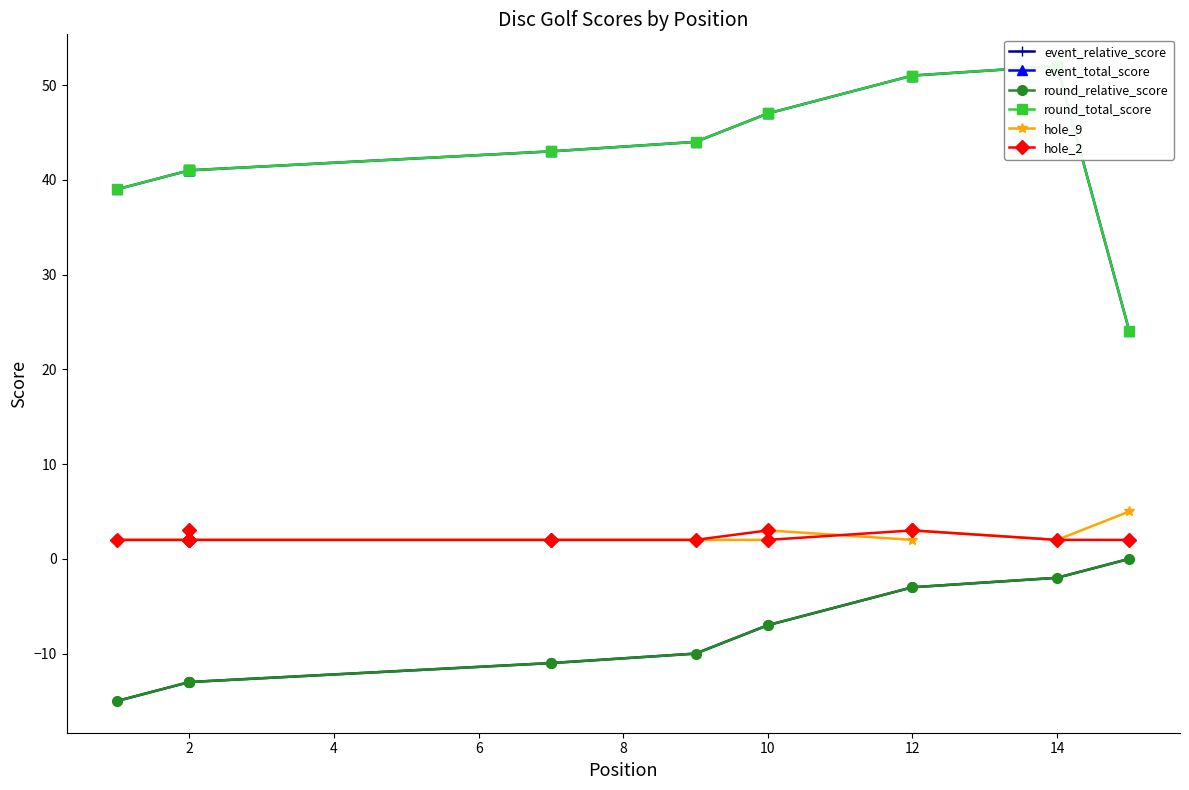

True or false: hole_9 and event_total_score cross at least once.

False